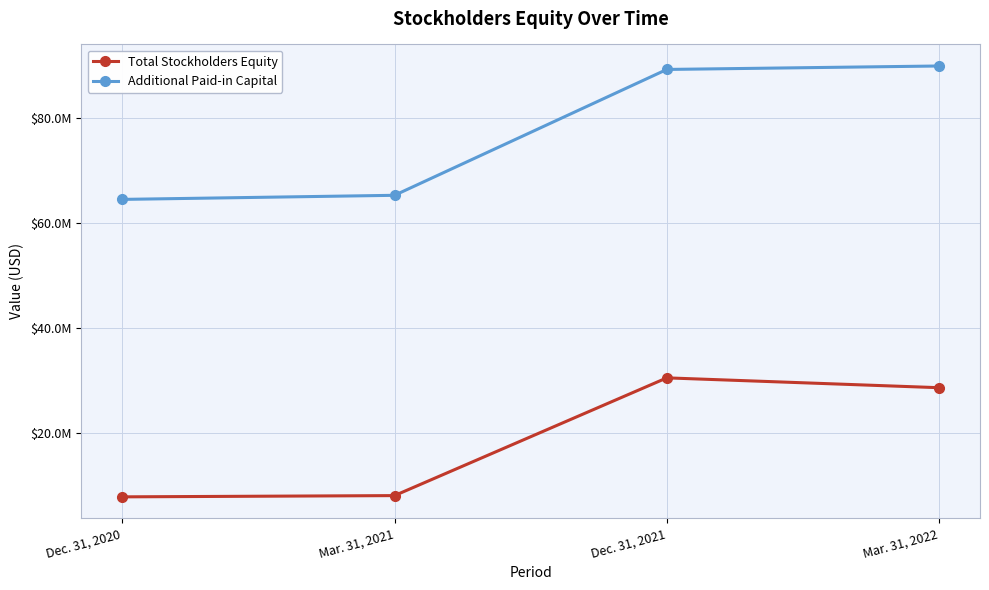

Does the chart have visible grid lines?

Yes